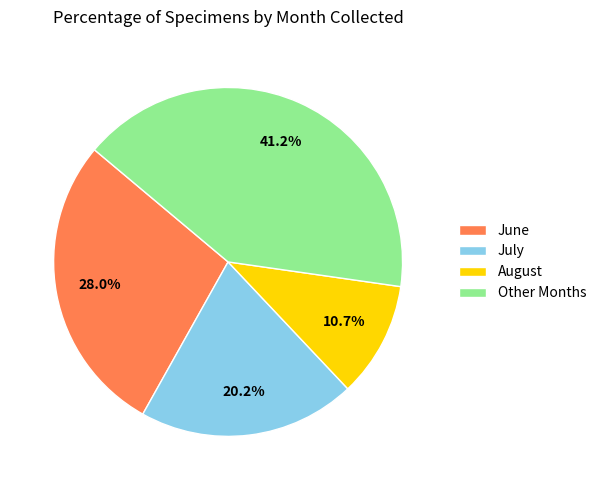

What is the ratio of the value at June to the value at July?

1.4